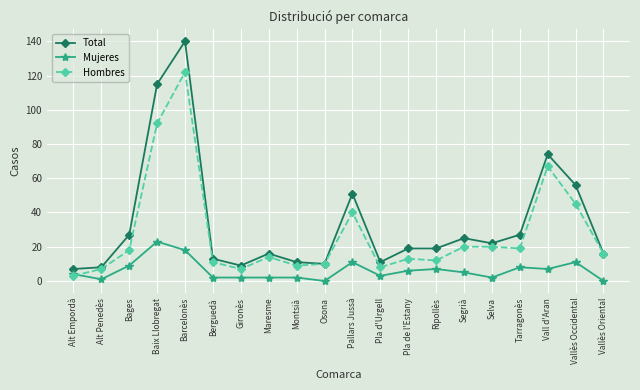

What is the value of the Mujeres point at the 7th from the left?

2